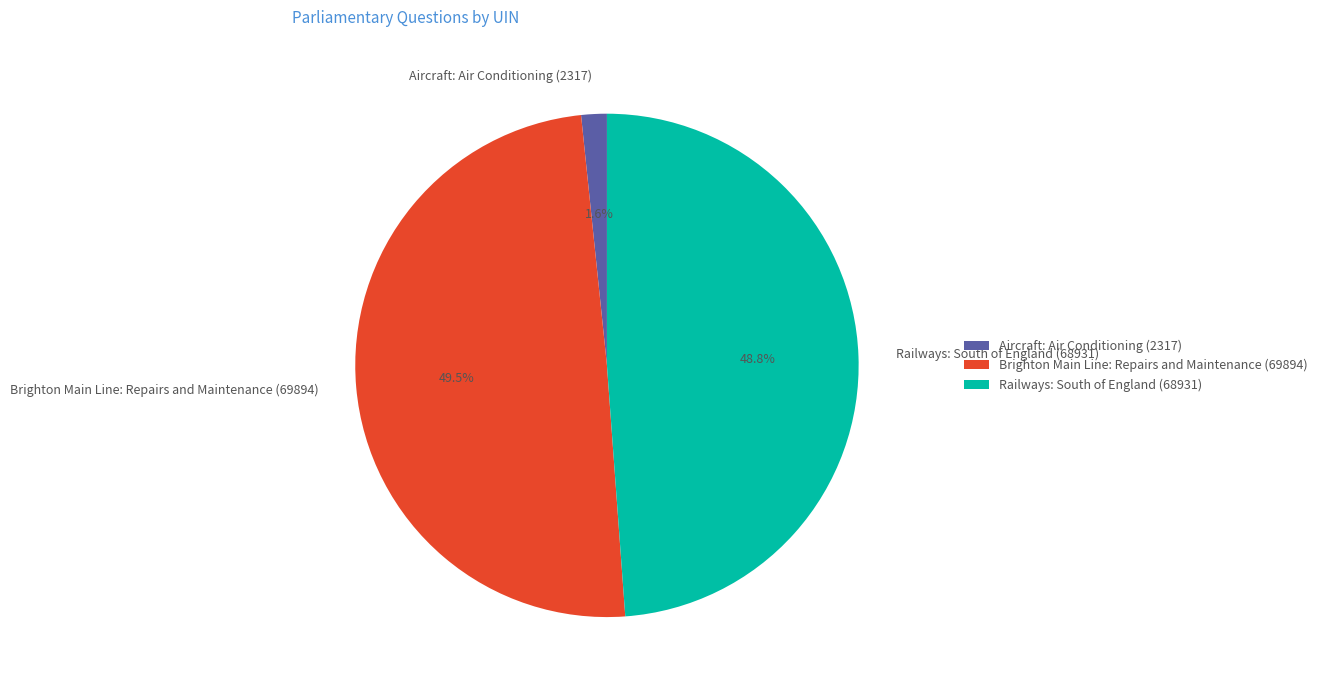

Count the number of slices in the pie.

3